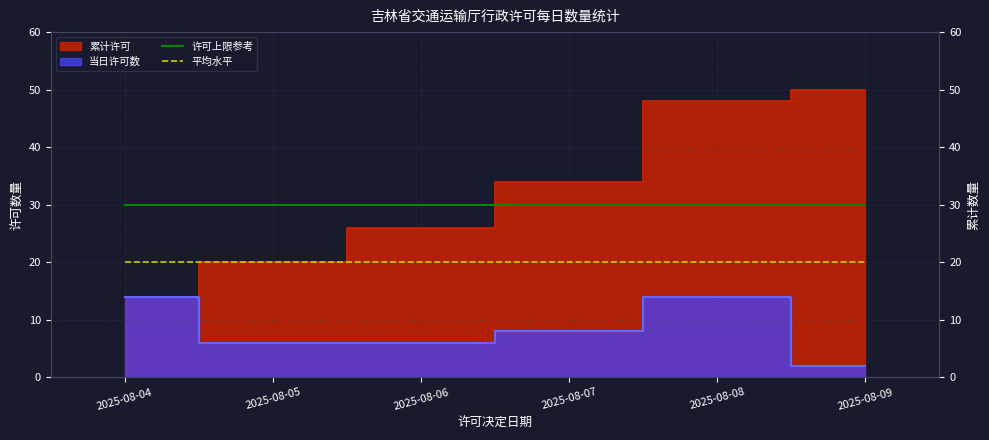

What is the value of the 平均水平 point at the 3rd from the left?

20